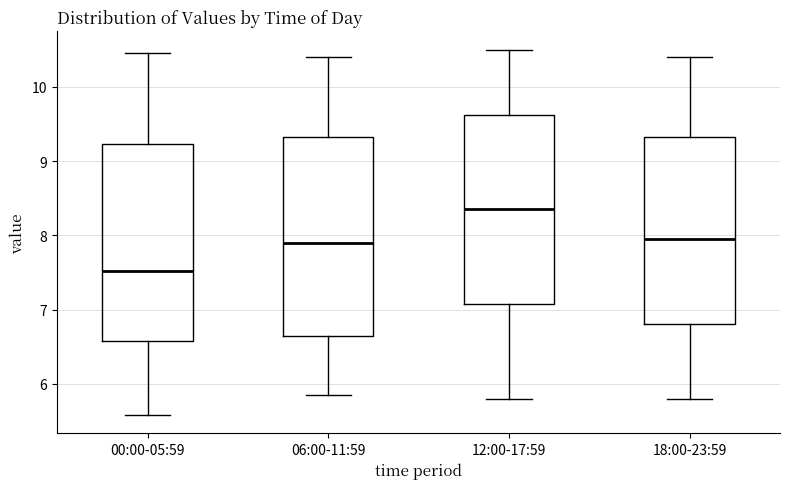

Which box has the highest median line?

12:00-17:59